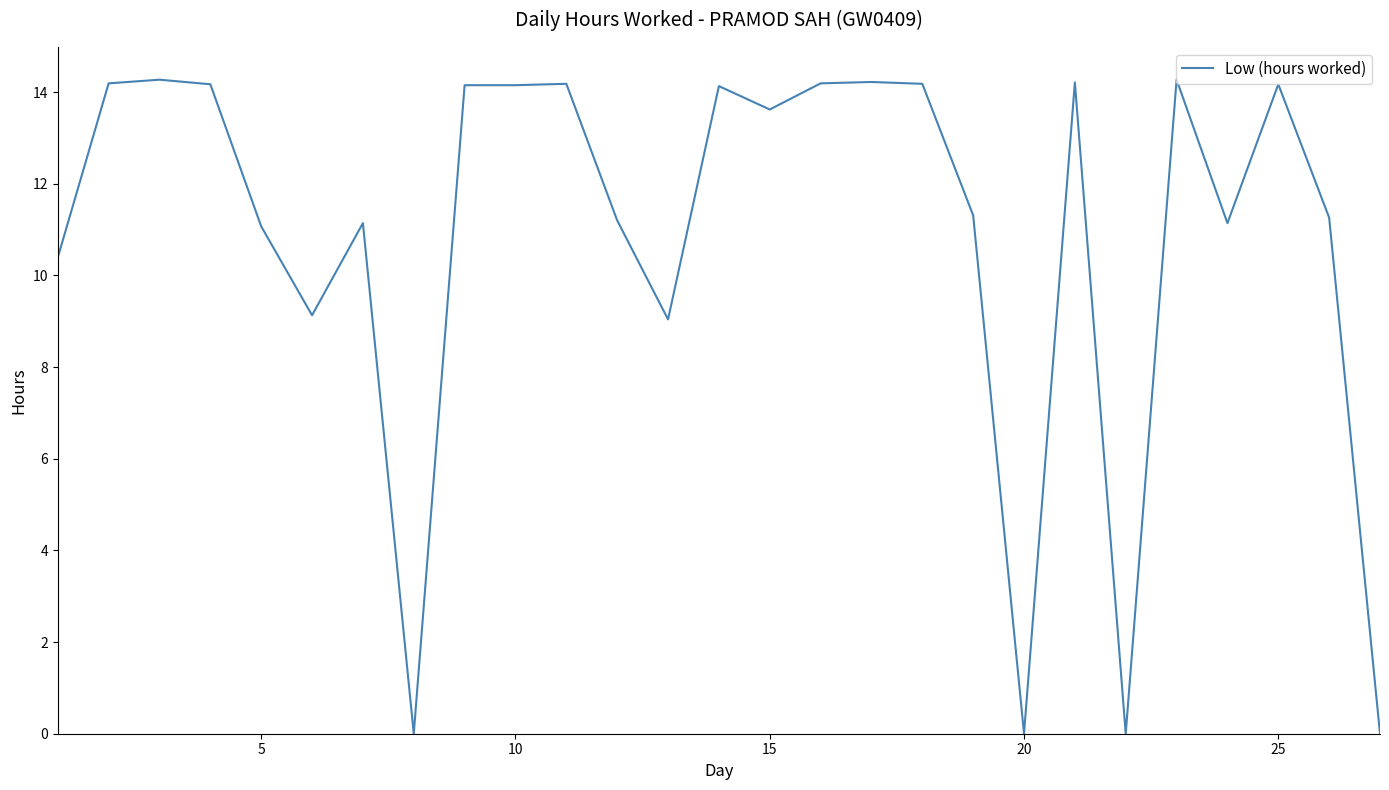

What is the maximum value shown in the chart?

14.3